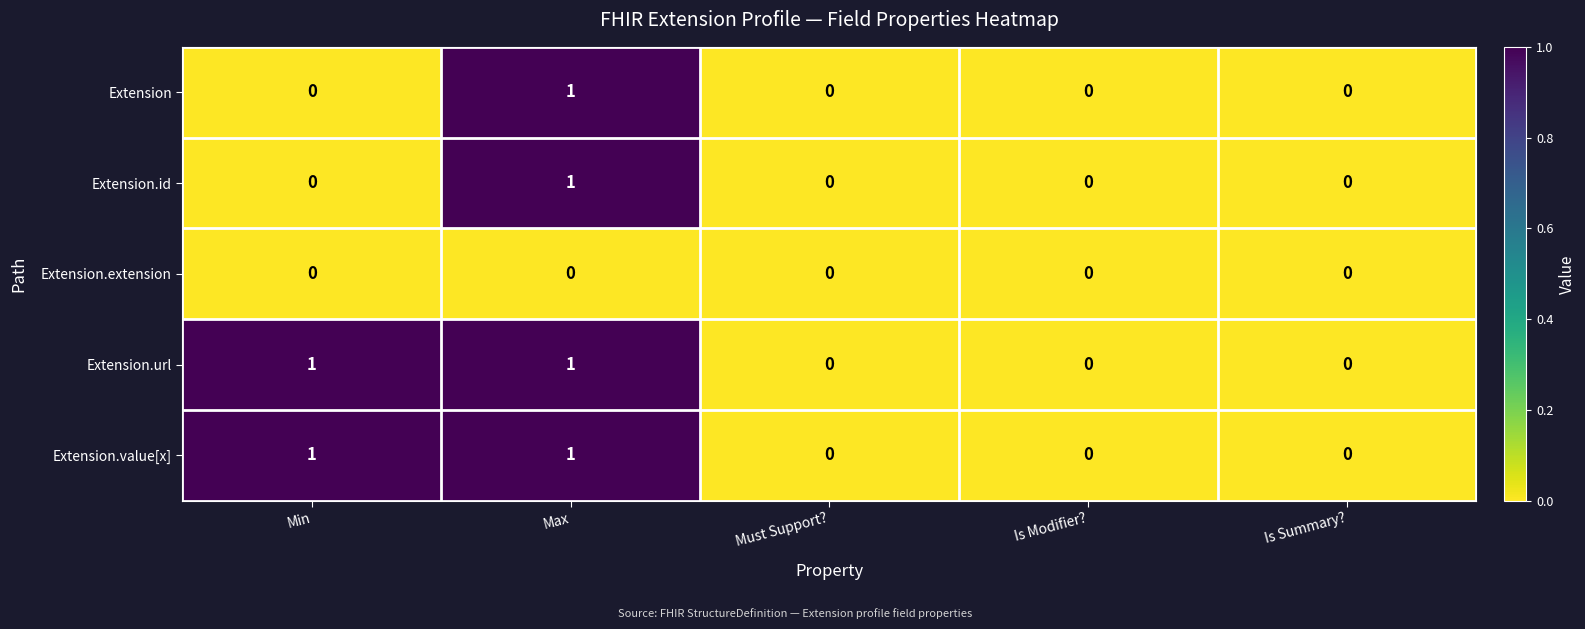

Reading left to right, what are all the values shown in this chart?

Extension: 0	1	0	0	0
Extension.id: 0	1	0	0	0
Extension.extension: 0	0	0	0	0
Extension.url: 1	1	0	0	0
Extension.value[x]: 1	1	0	0	0